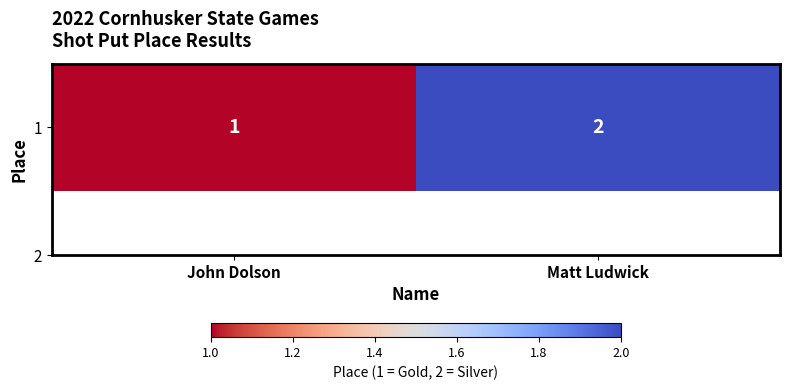

Count the values in the range 1 to 2.

2